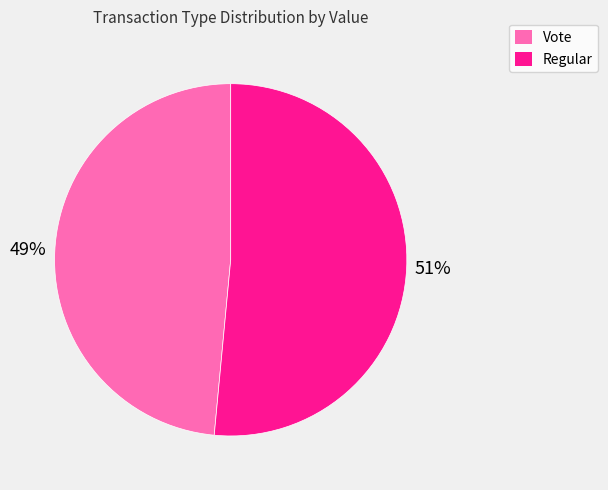

Is there a majority slice in this chart?

Yes